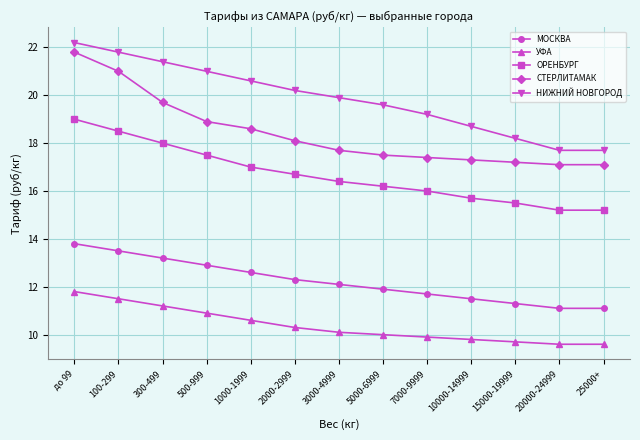

At 2000-2999, list the series in order from largest to smallest.

НИЖНИЙ НОВГОРОД, СТЕРЛИТАМАК, ОРЕНБУРГ, МОСКВА, УФА